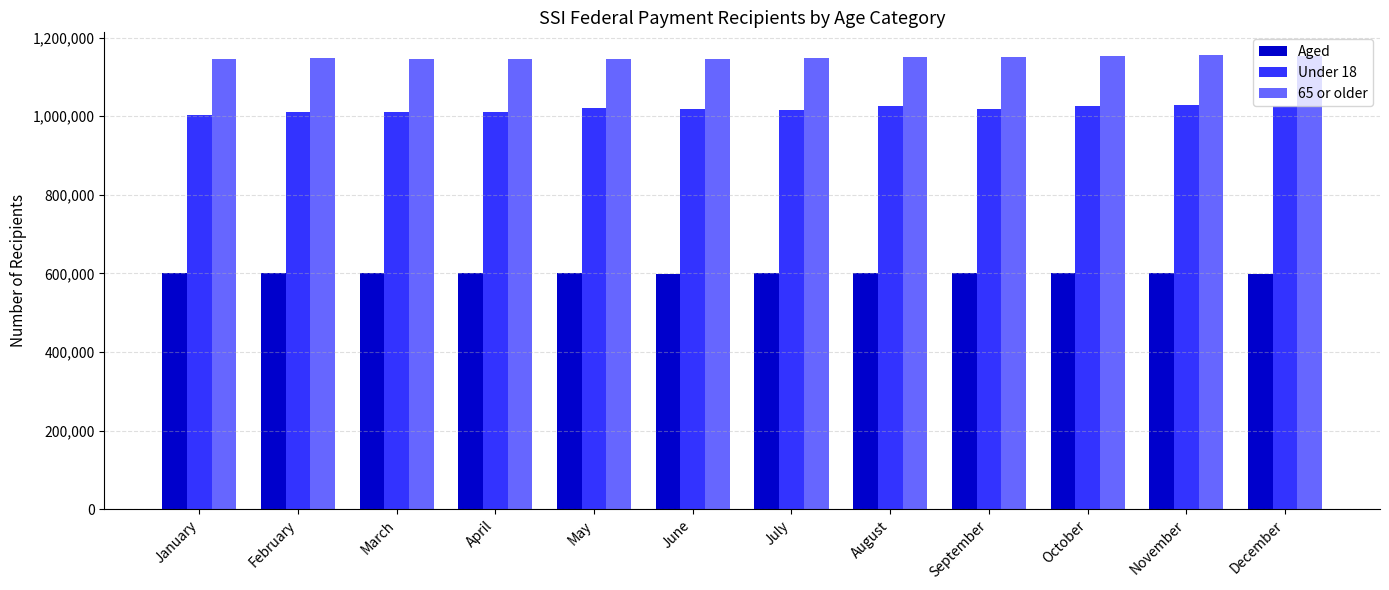

How many bars are there in each group?

3